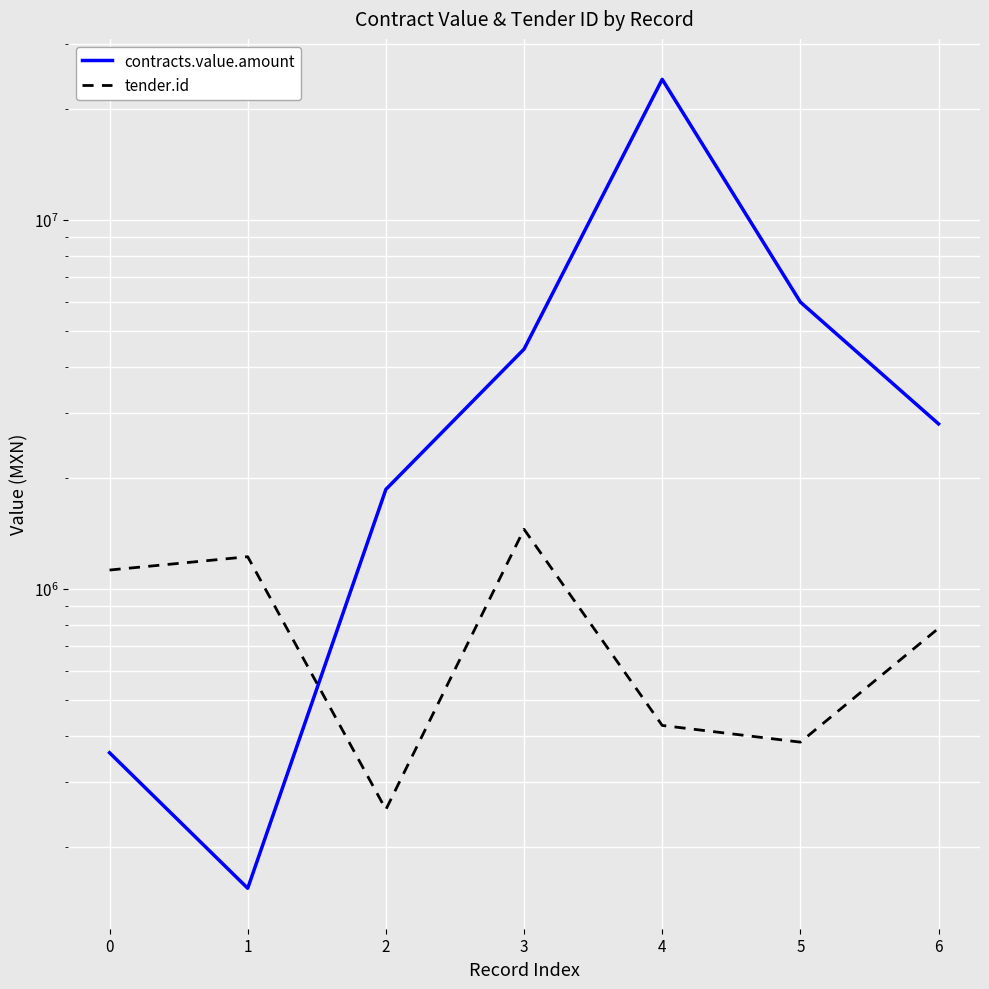

Where is tender.id nearest to the value 851351?

6